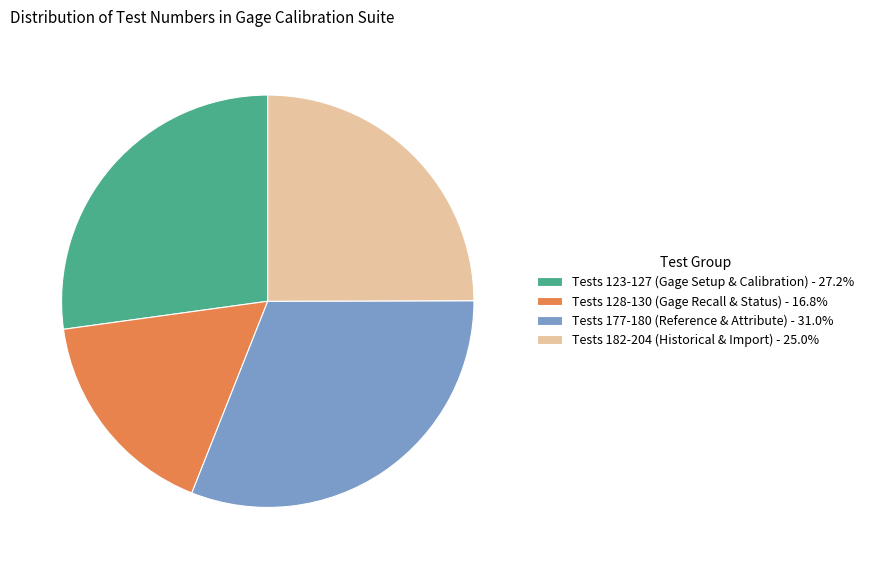

Count the number of slices in the pie.

4